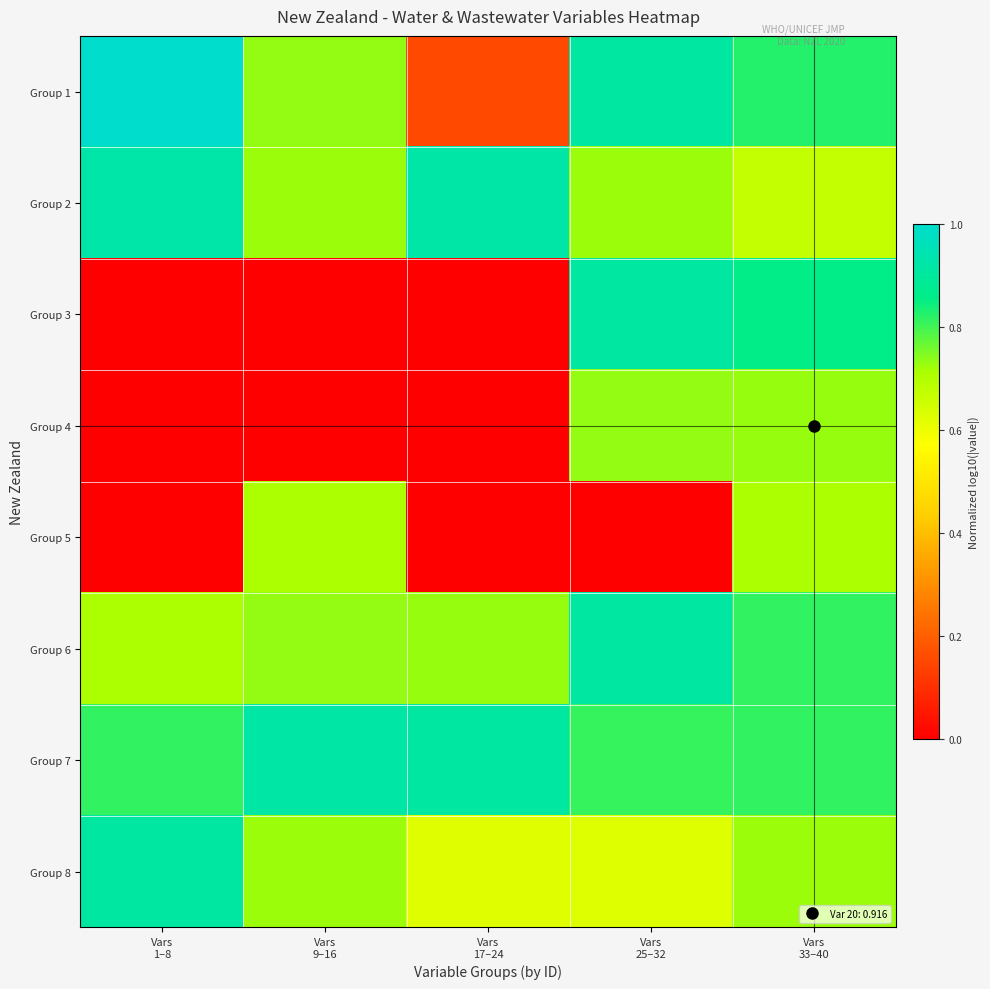

Which category has the lowest value across all series?

Vars
1–8